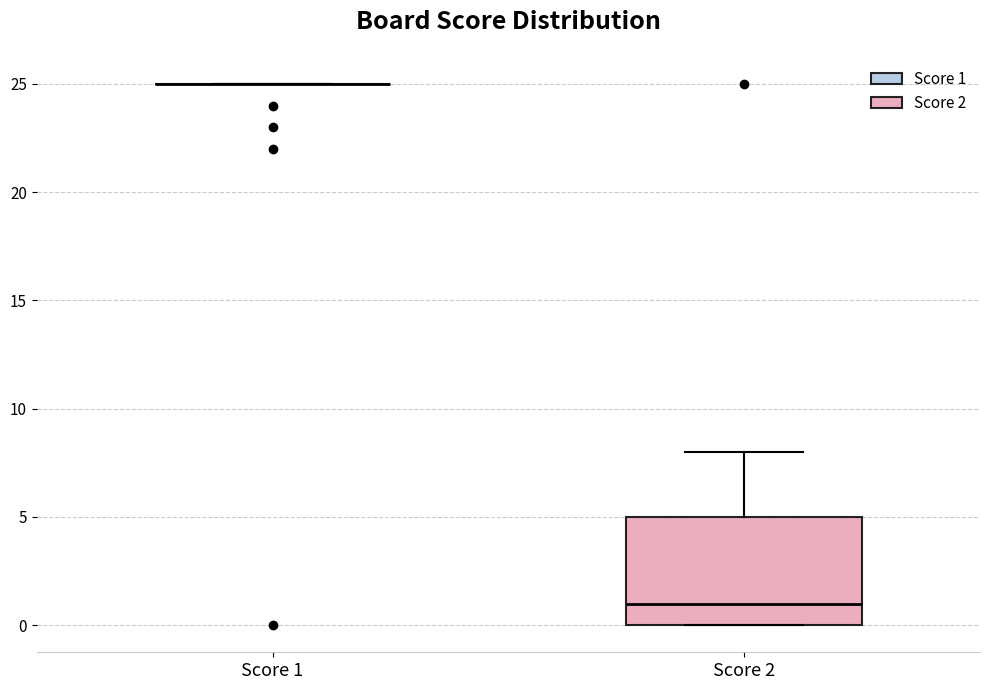

Comparing the boxes themselves (not the whiskers), which one is the tallest?

Score 2